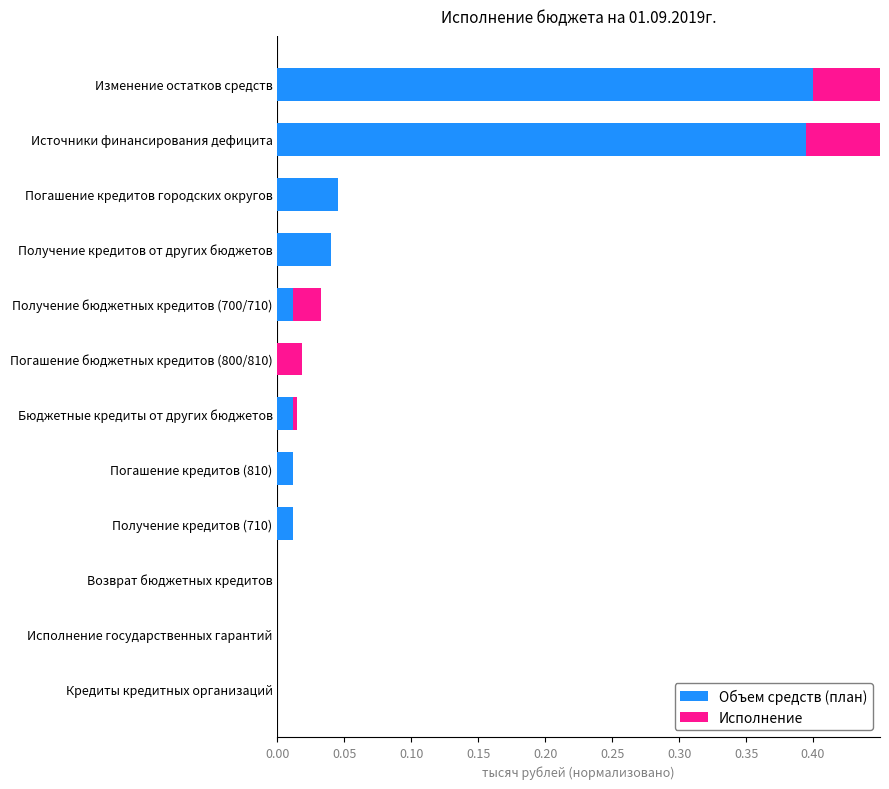

Which series has the largest range (max minus min)?

Объем средств (план)